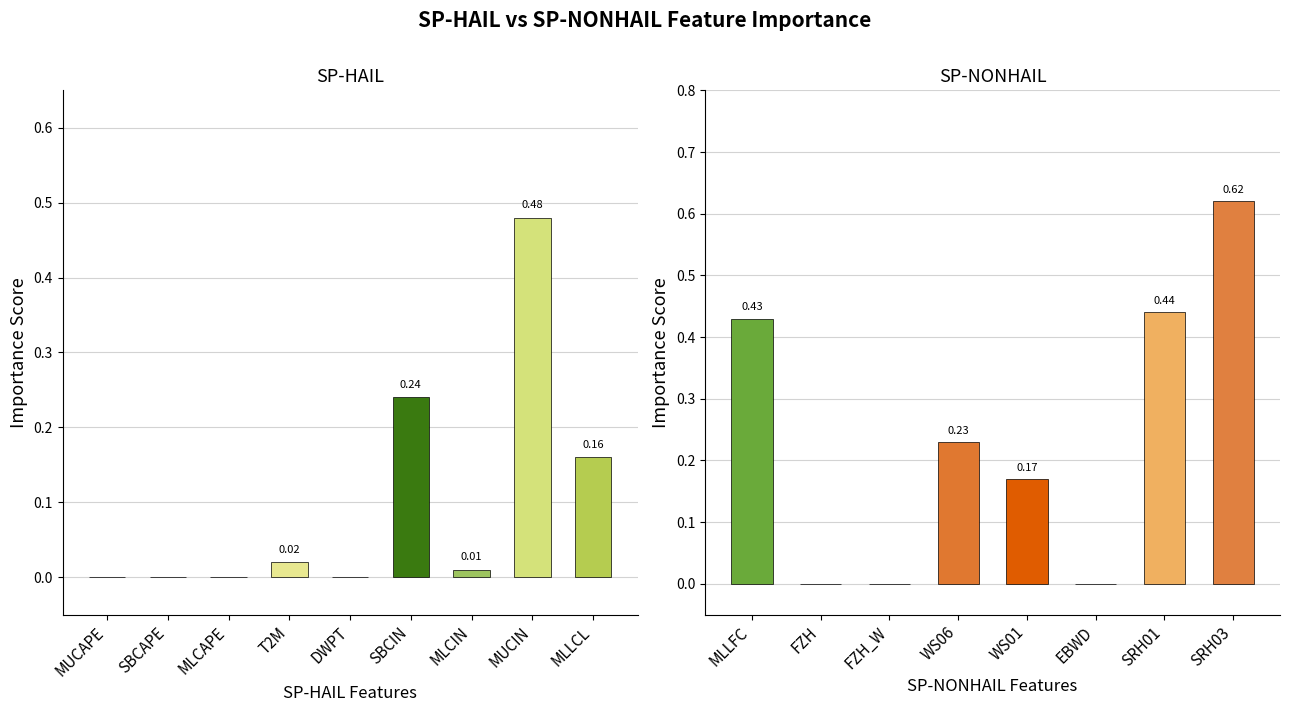

The SP-NONHAIL series shows 0.0 at SBCAPE/FZH. True or false?

True